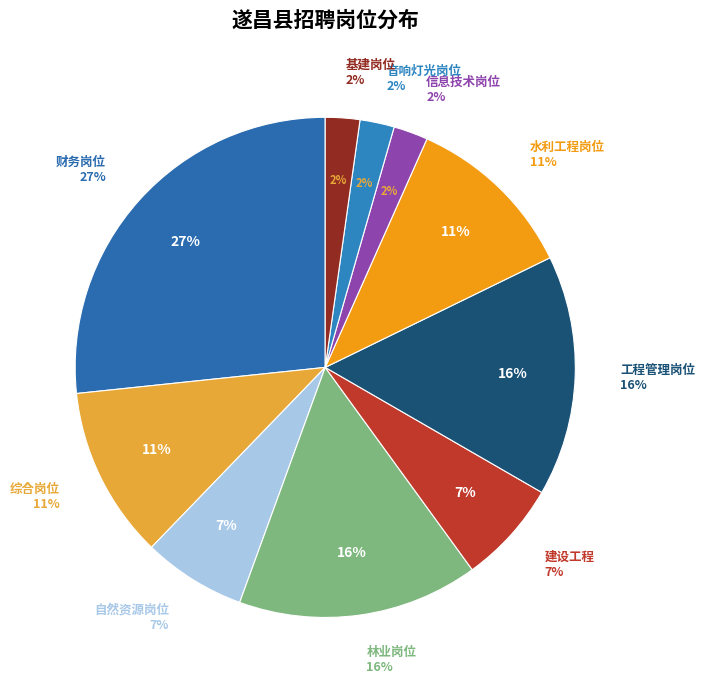

What percentage is the 8 slice, to the nearest percent?

2%